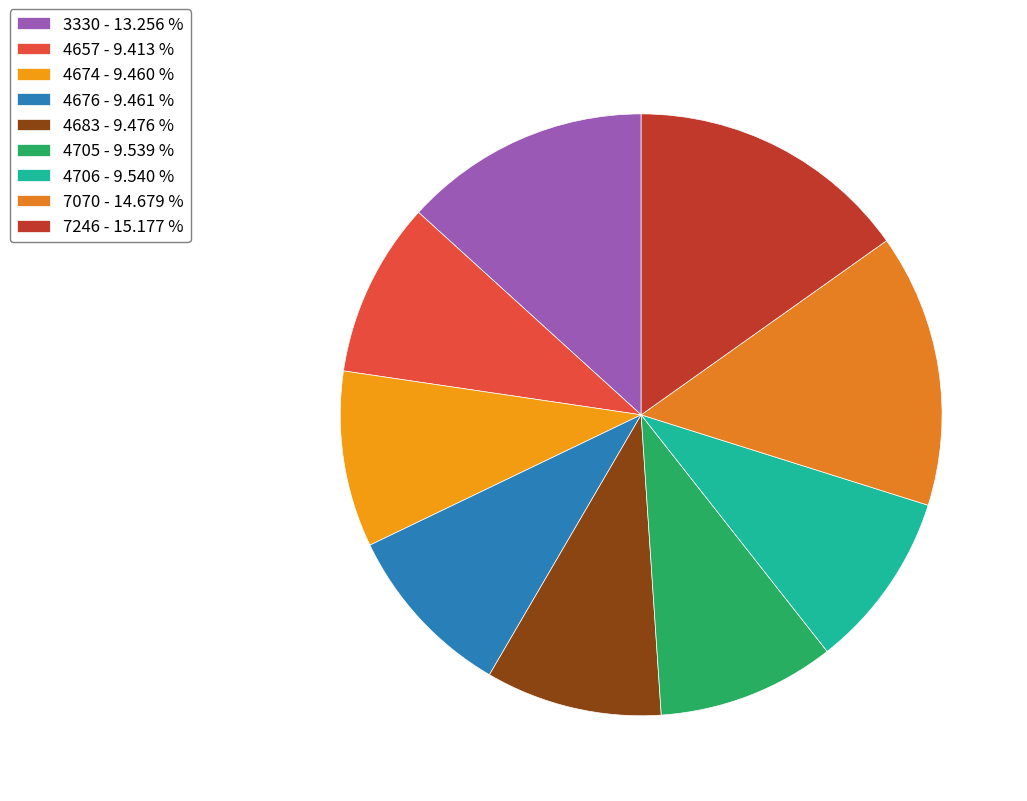

How many slices are in this pie chart?

9